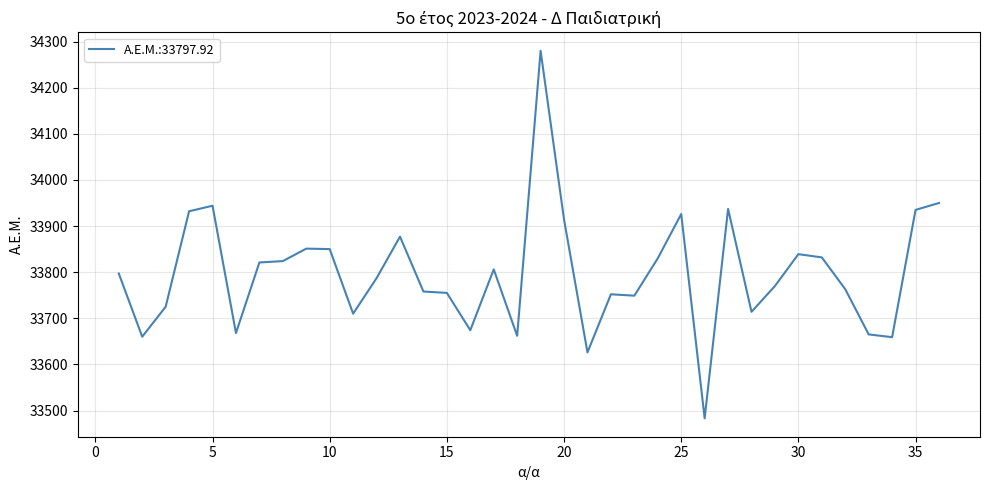

What is the difference between the maximum and minimum values?

797